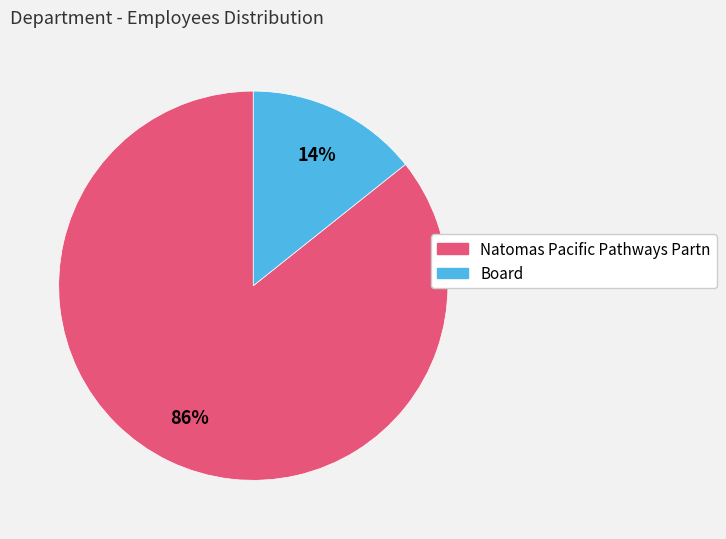

How many segments does this pie chart have?

2